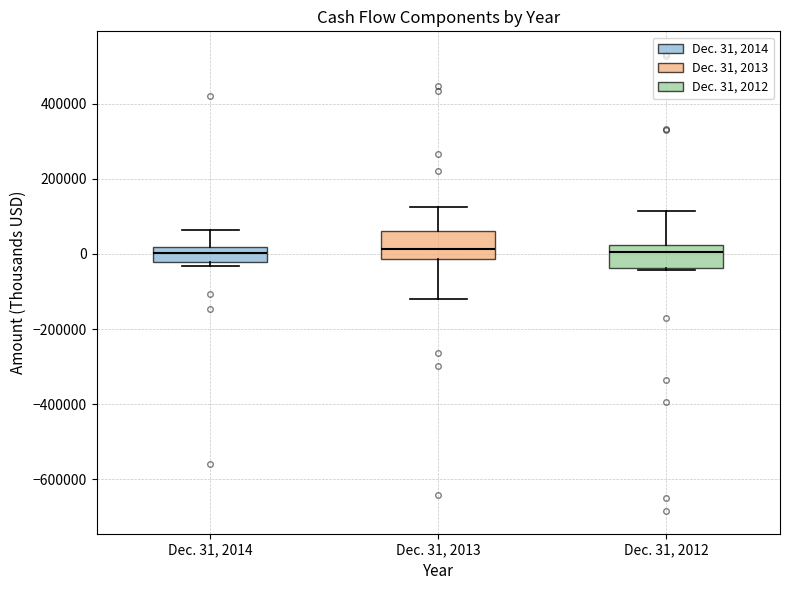

Where is the upper edge of the box for Dec. 31, 2013 on the y-axis? The values are not printed on the chart, so give them approximately, as read against the axis.

60000